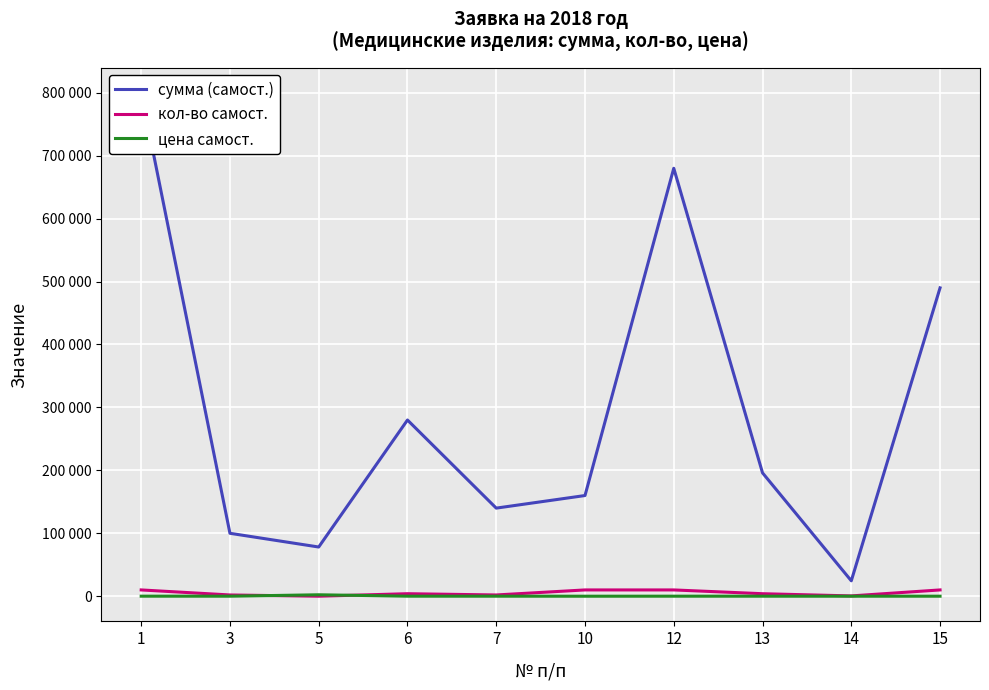

What is the total value across all series at 5?

80534